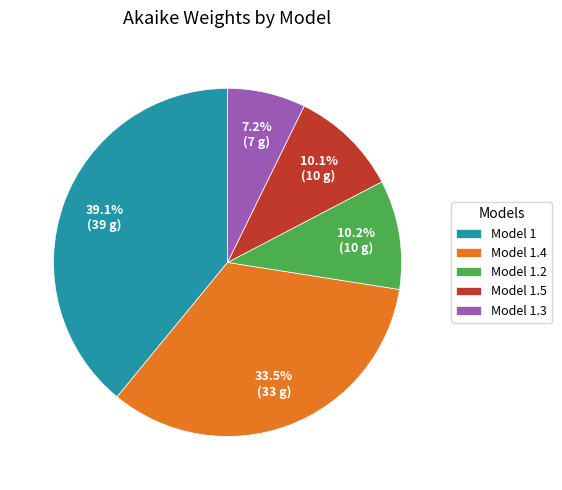

Approximately how many times larger is the value at Model 1.2 compared to Model 1?

0.3